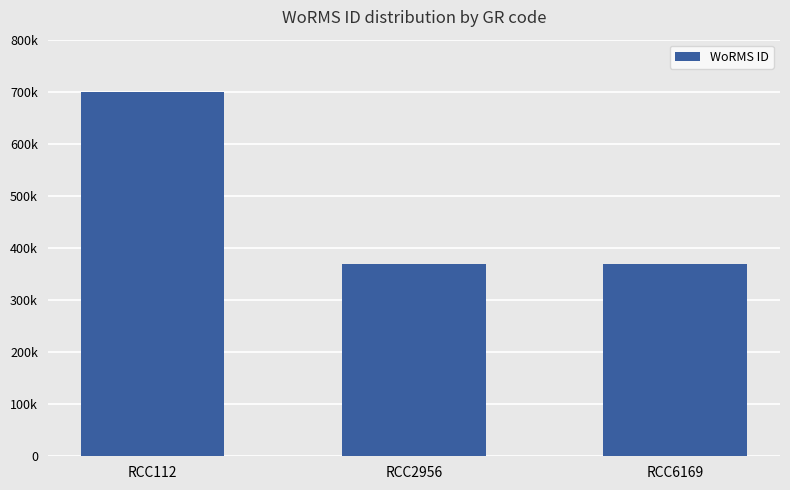

What is the ratio of the value at RCC6169 to the value at RCC112?

0.5